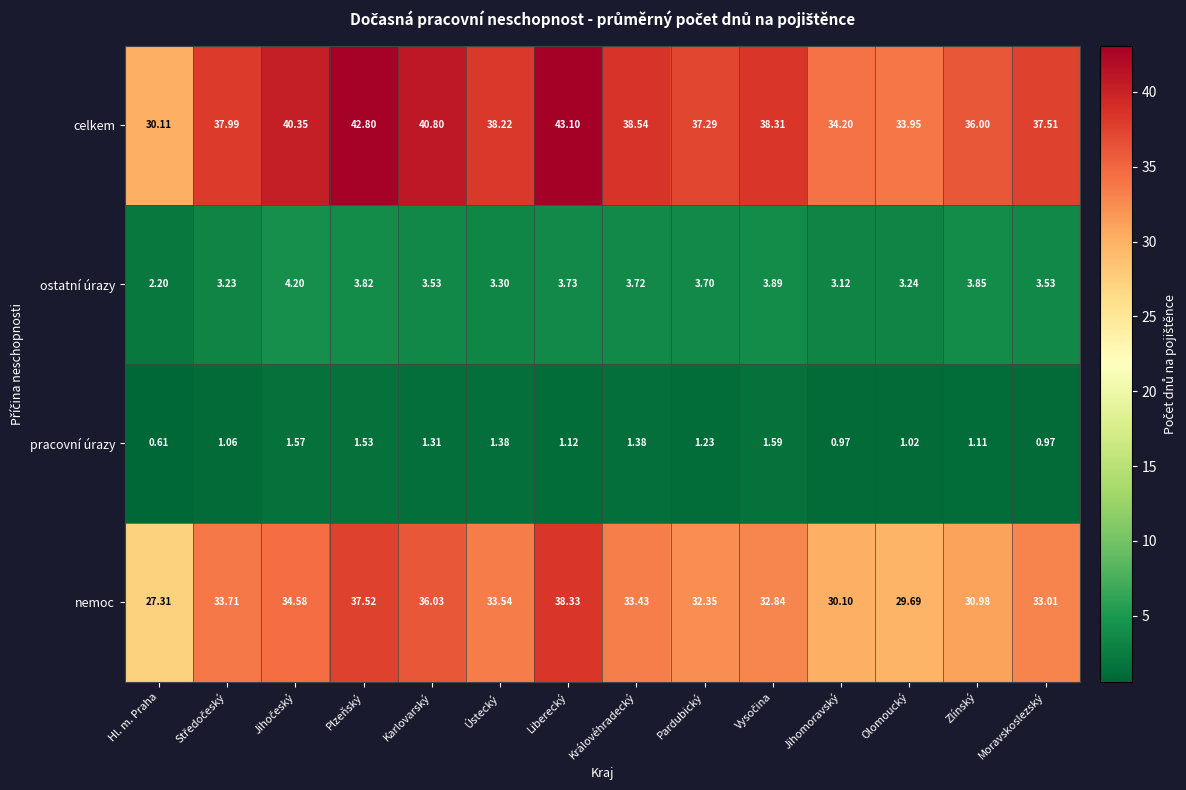

Which label corresponds to the smallest value in the chart?

Hl. m. Praha